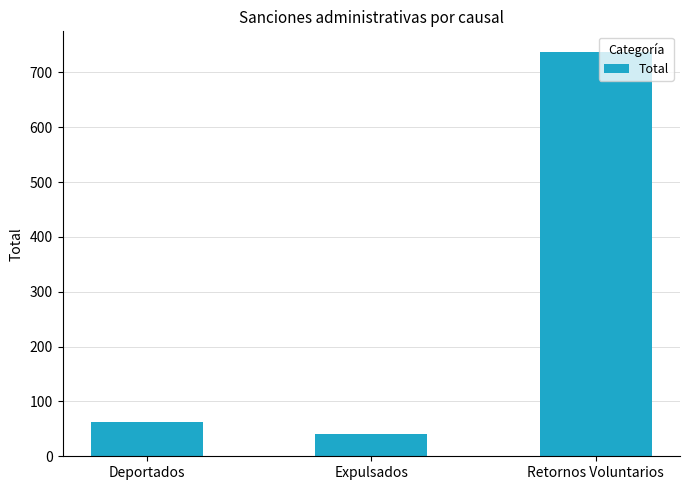

Is it true that the value at Deportados is 63?

True